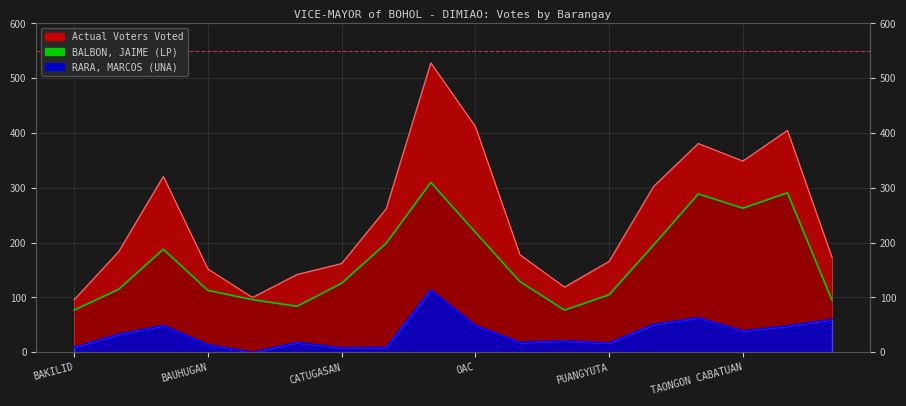

Which series changed the most between BILISAN and OAC?

Actual Voters Voted